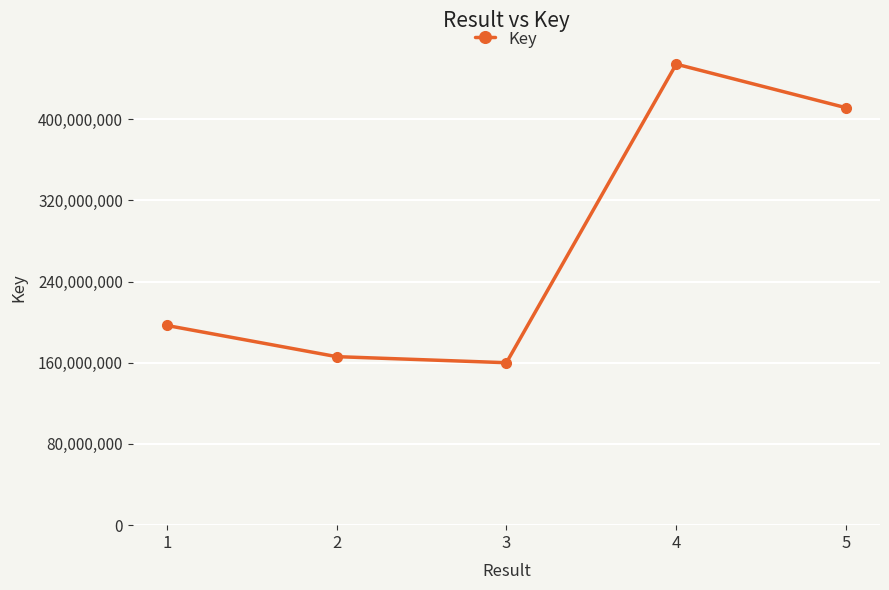

What is the sum of all values?

1388218807